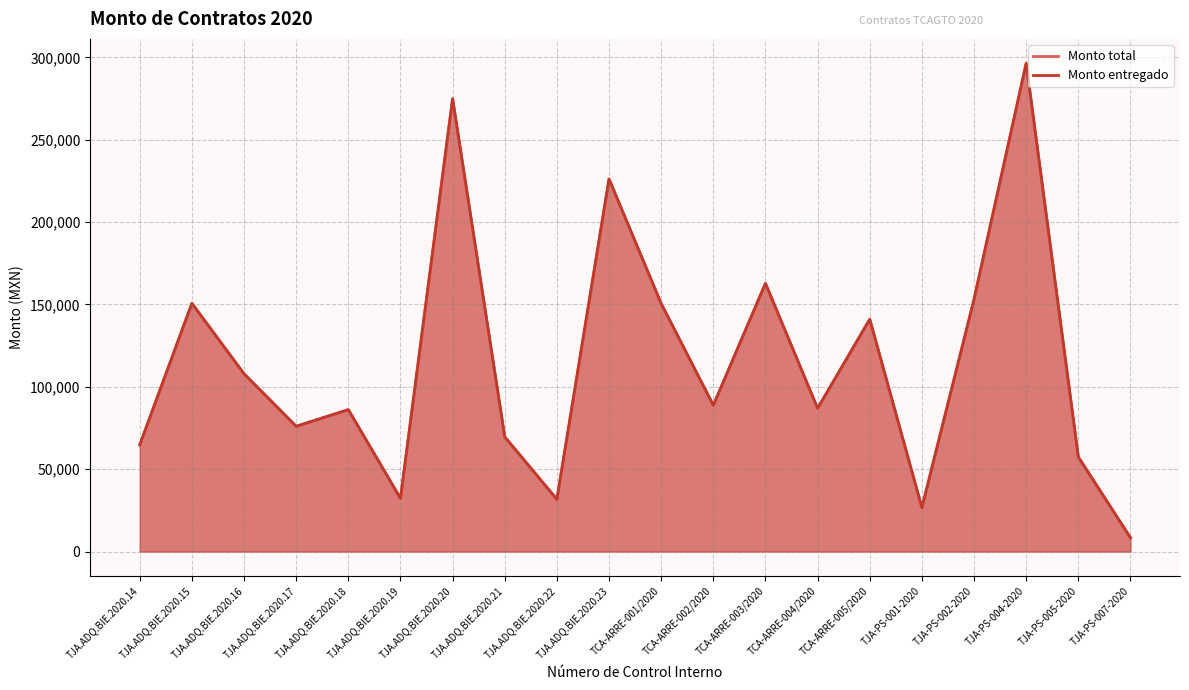

How many interior local valleys does the Monto total series have?

6